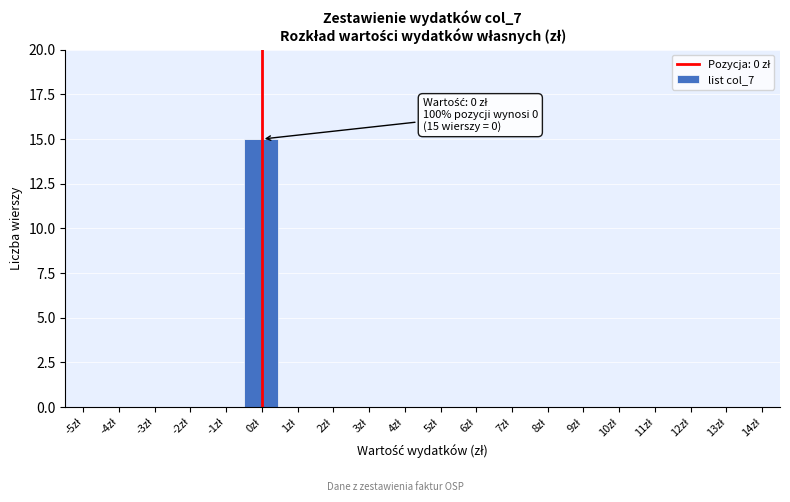

What is the maximum value shown in the chart?

15